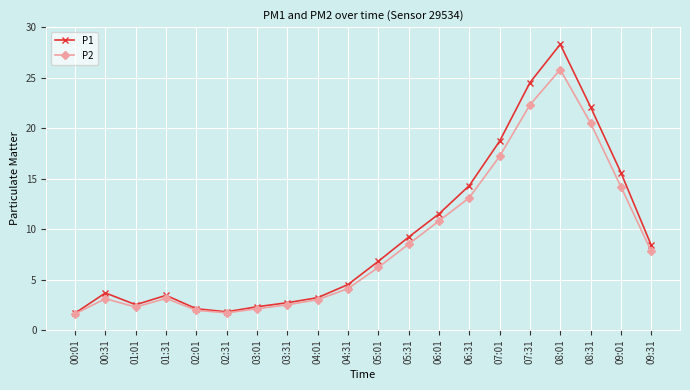

Which series has the largest range (max minus min)?

P1